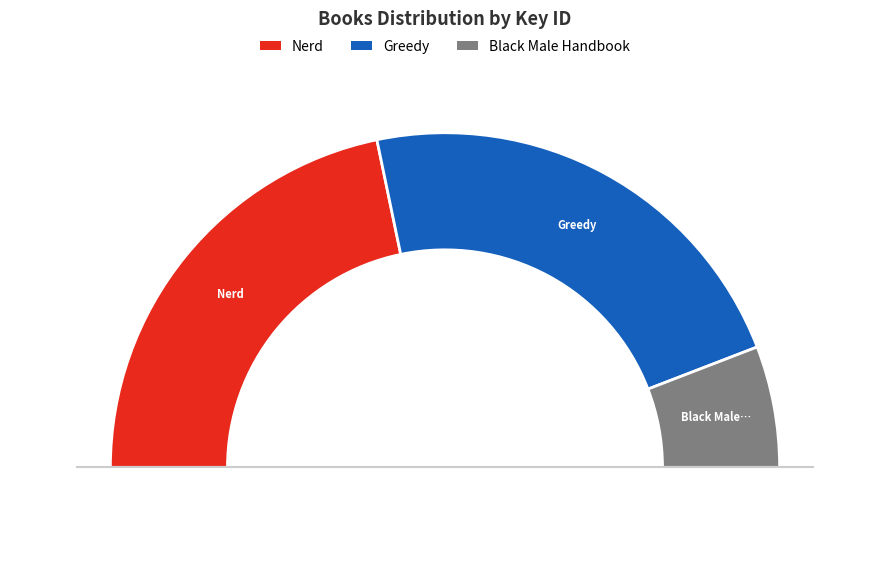

Count the number of slices in the pie.

3